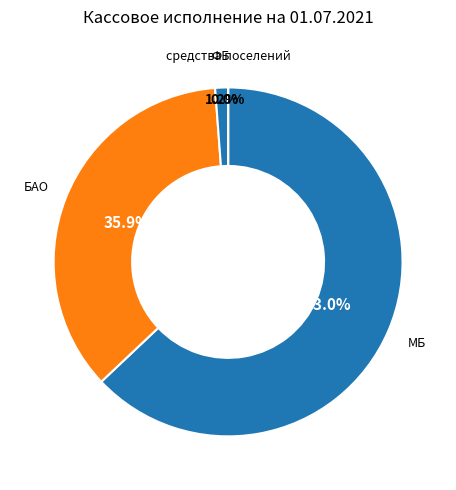

What is the largest slice in the pie chart?

МБ